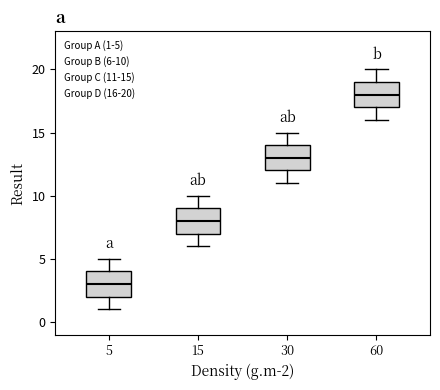

Which box has the lowest median line?

5